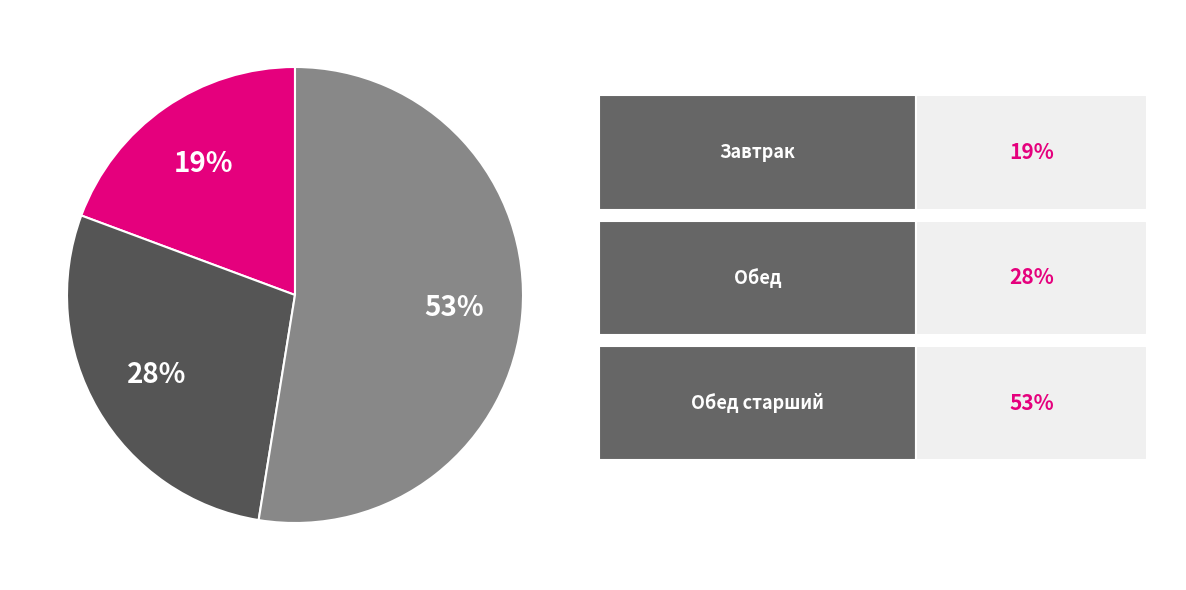

Is there a majority slice in this chart?

Yes